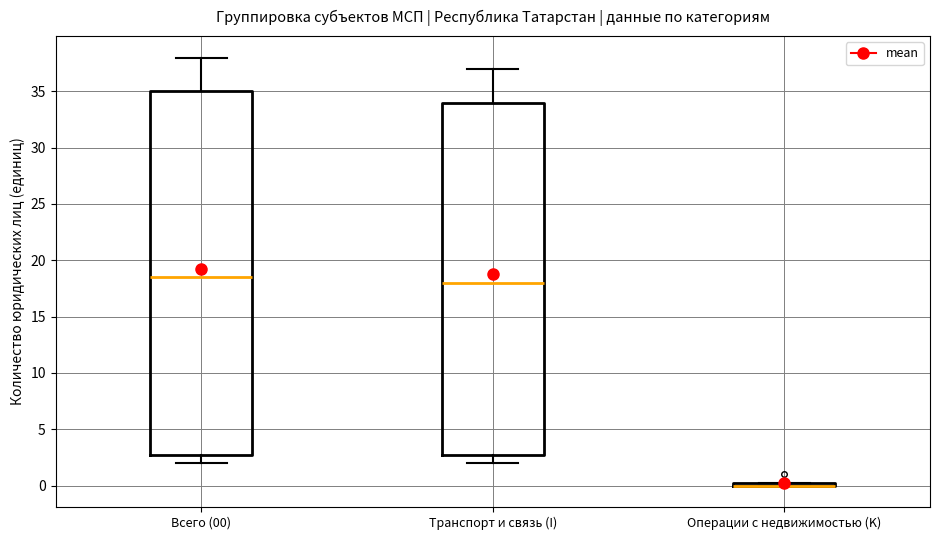

Reading left to right, read every box against the y-axis: the position of its median line, the range the box covers, and the ends of its whiskers. The values are not printed on the chart, so give them approximately, as read against the axis.

Всего (00): median 18.5, box 3.0 to 35.0, whiskers 2.0 to 38.0
Транспорт и связь (I): median 18.0, box 3.0 to 34.0, whiskers 2.0 to 37.0
Операции с недвижимостью (K): box collapsed to a line at 0.0, whiskers 0.0 to 0.5